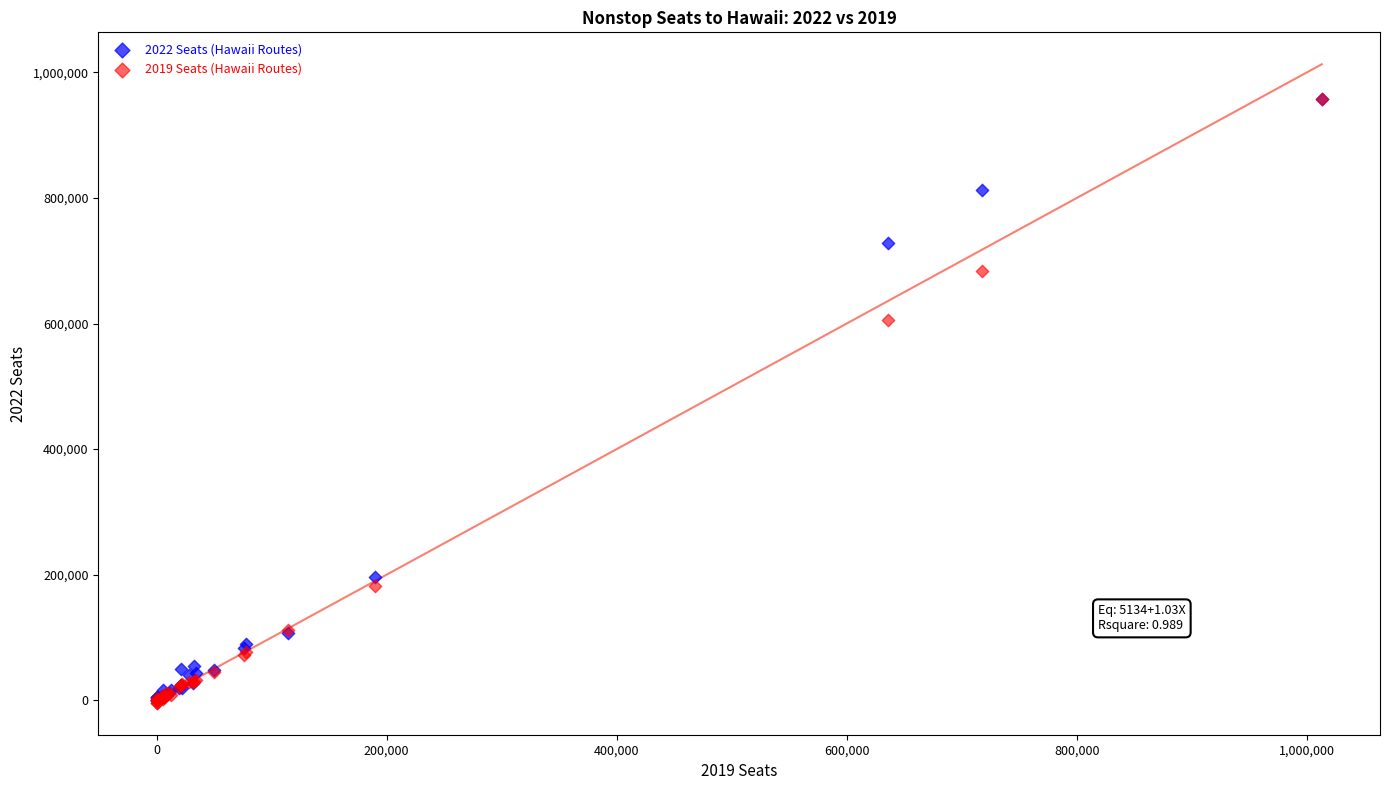

Across all series, what Y value is closest to 477035?

605628.2